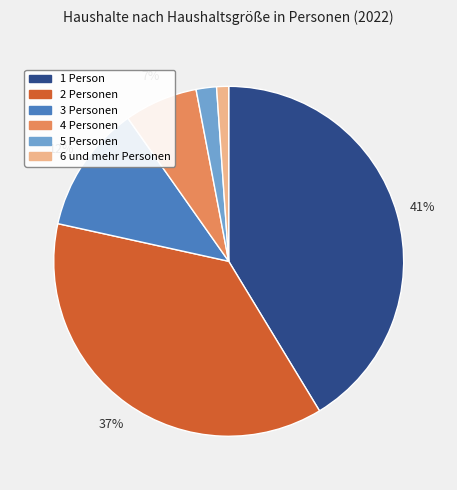

Which has a higher value, 1 Person or 2 Personen?

1 Person